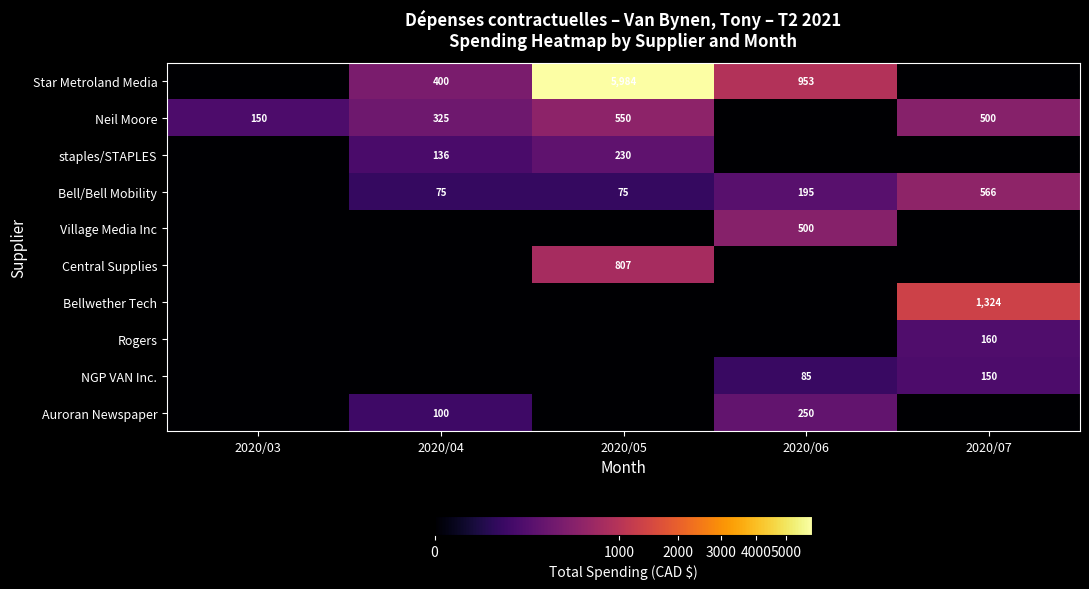

The value of NGP VAN Inc. at 2020/06 is 127.2. True or false?

False